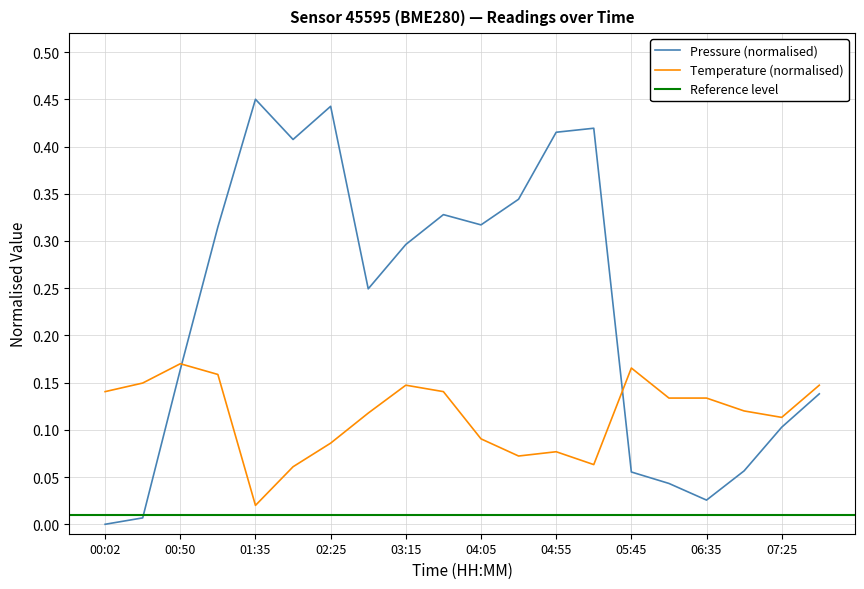

Is it true that temperature equals 0.1 at 04:05?

True